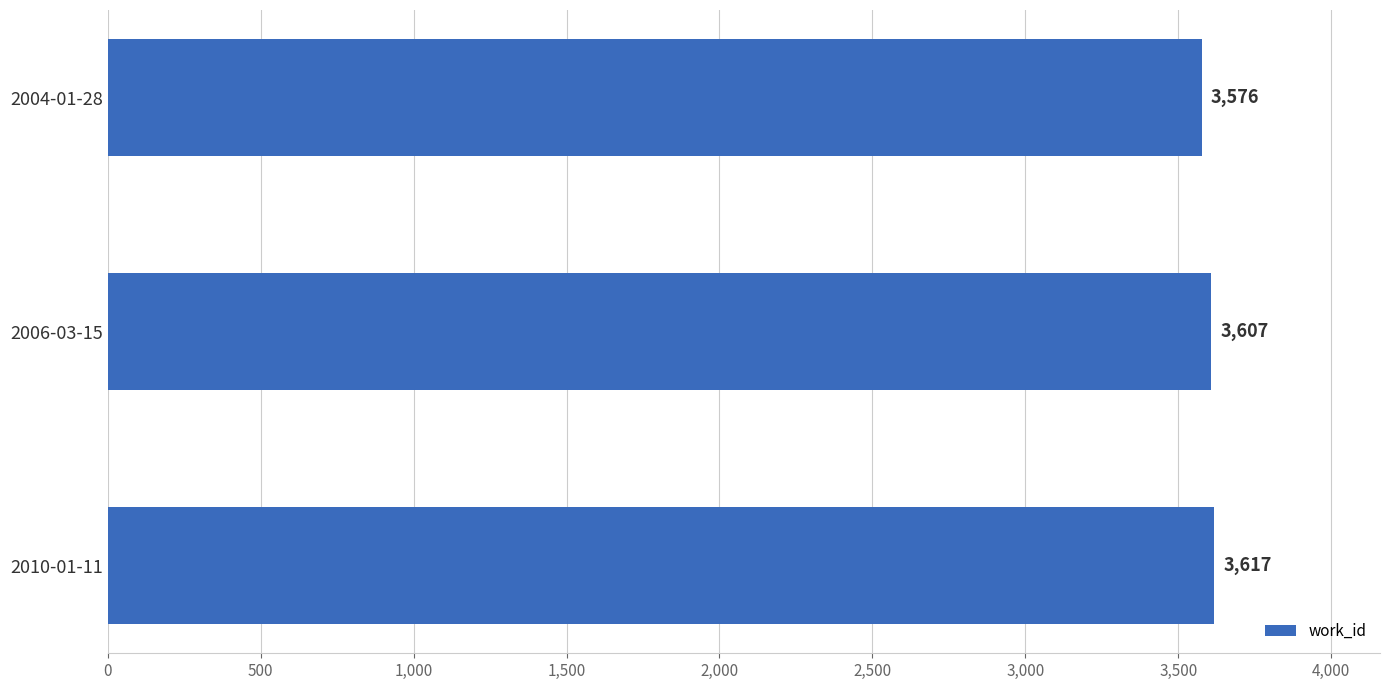

Count the values in the range 3576 to 3617.

3